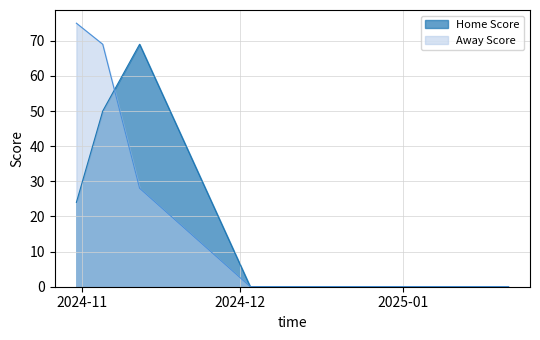

Which series changed the most between 24-12-2024 and 21-01-2025?

Home Score